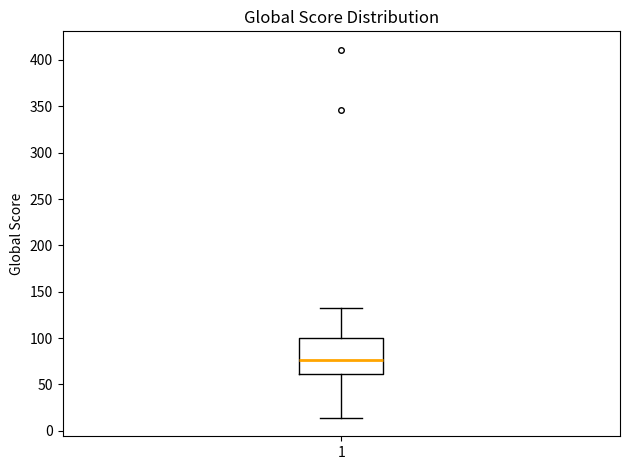

Read this box plot against the y-axis: the position of the median line, the range covered by the box, and the ends of both whiskers. The values are not printed on the chart, so give them approximately, as read against the axis.

median 75, box 60 to 100, whiskers 15 to 130